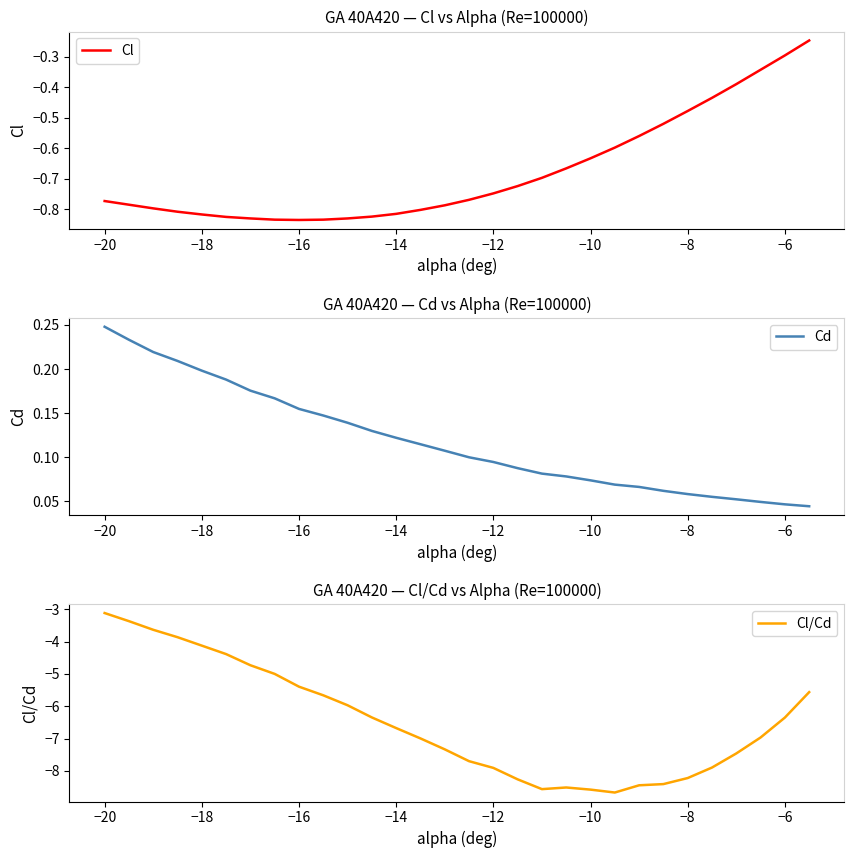

What are all the series names shown in the legend?

Cl, Cd, Cl/Cd